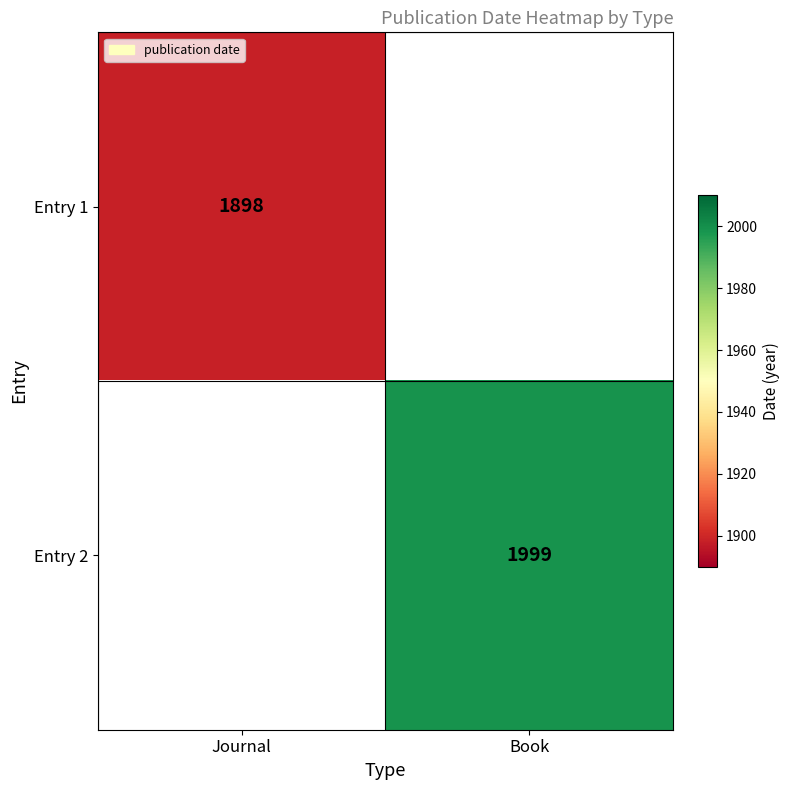

Is the value of Entry 2 at Book greater than the value of Entry 1 at Journal?

Yes